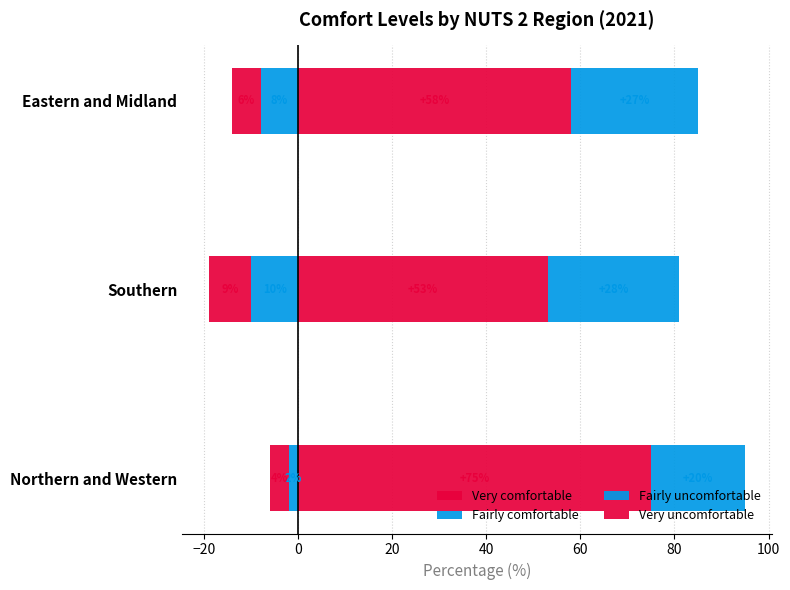

Reading left to right, transcribe all the data shown in this chart.

Fairly uncomfortable: -2	-10	-8
Very uncomfortable: -4	-9	-6
Very comfortable: 75	53	58
Fairly comfortable: 20	28	27